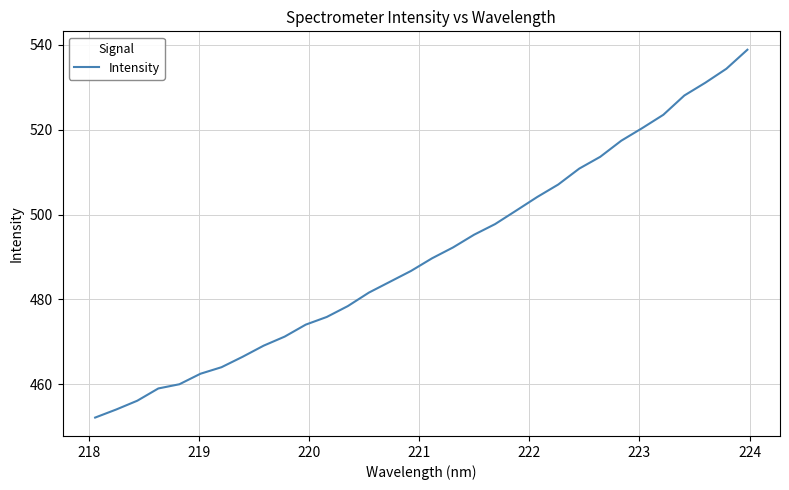

What is the difference between the maximum and minimum values?

86.7